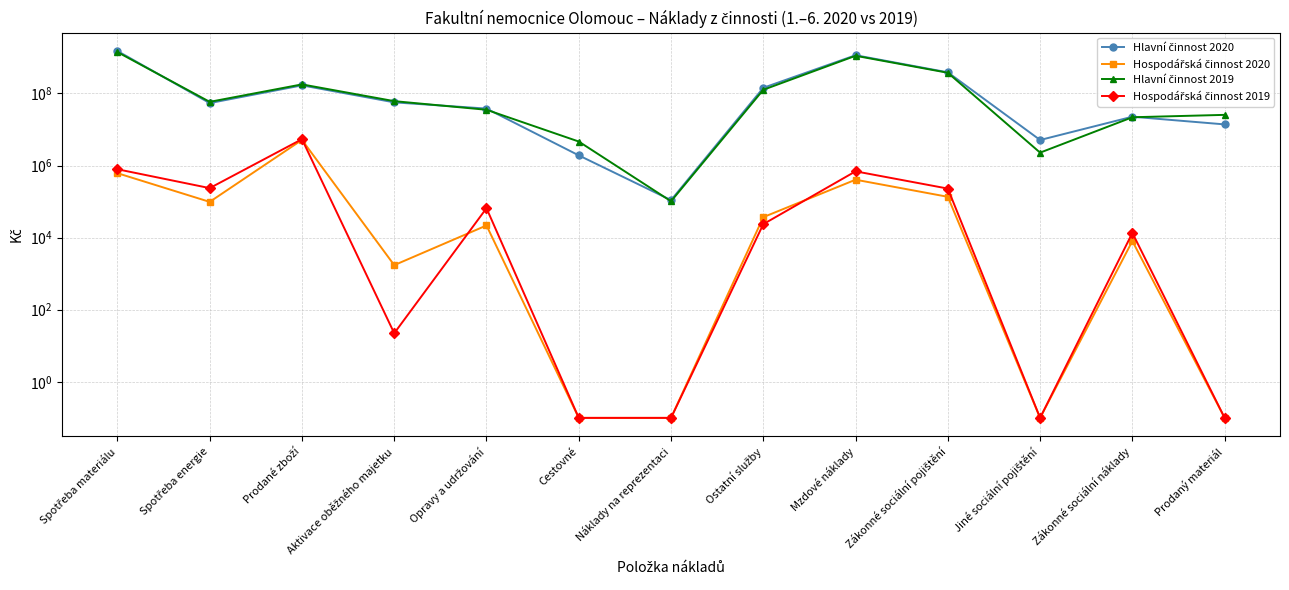

What is the maximum value for Hlavní činnost 2019?

1403156988.6